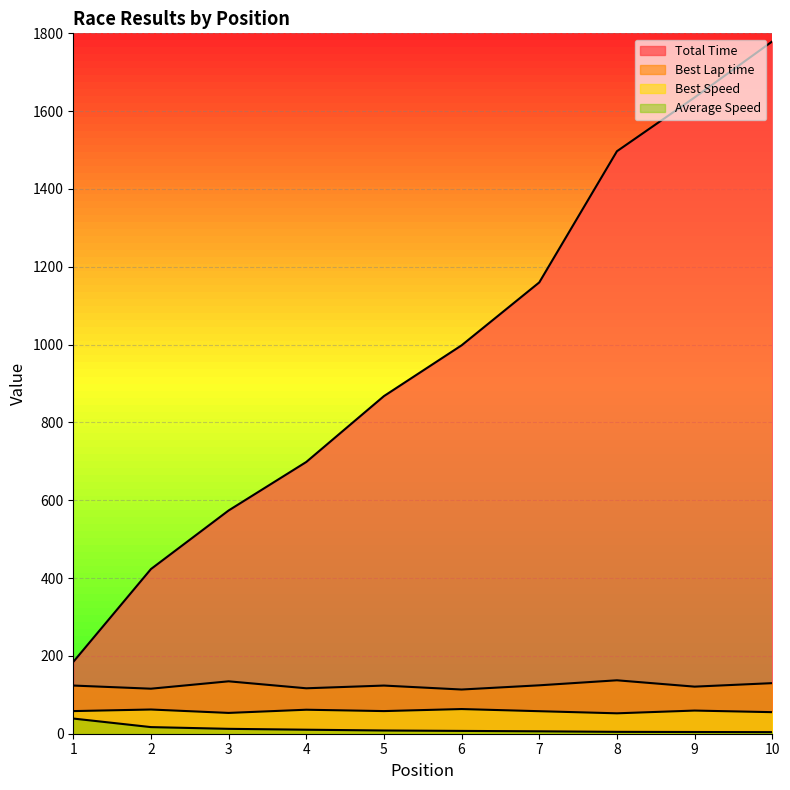

True or false: Best Lap time and Average Speed cross at least once.

False